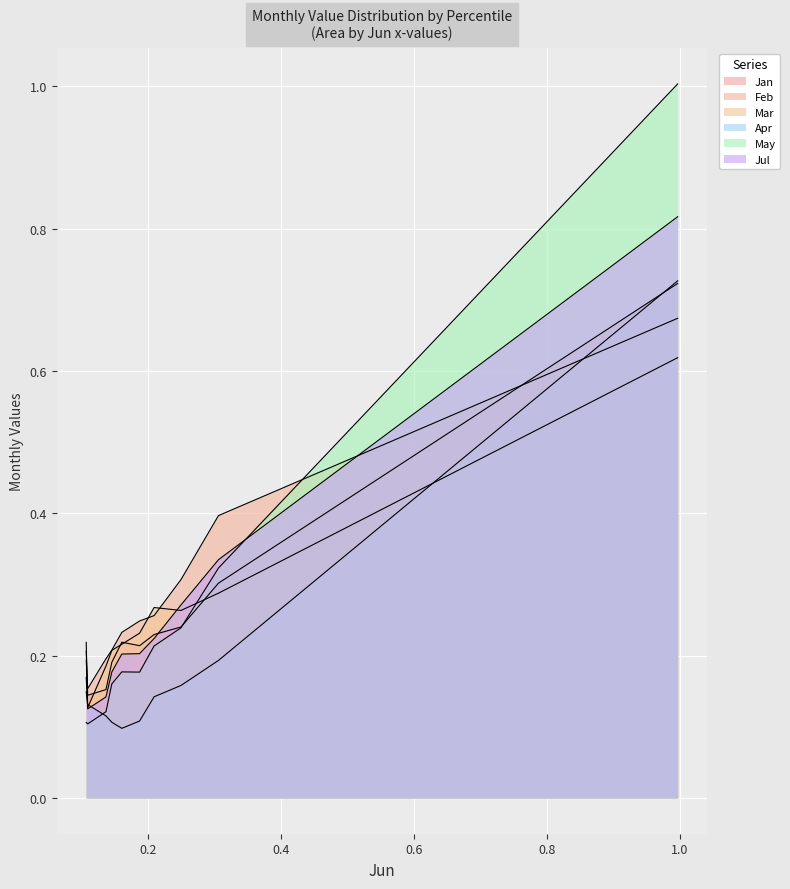

Rank the categories by Apr value from highest to lowest.

pct95, pct85, pct75, pct05, pct65, pct15, pct25, pct55, pct35, pct45